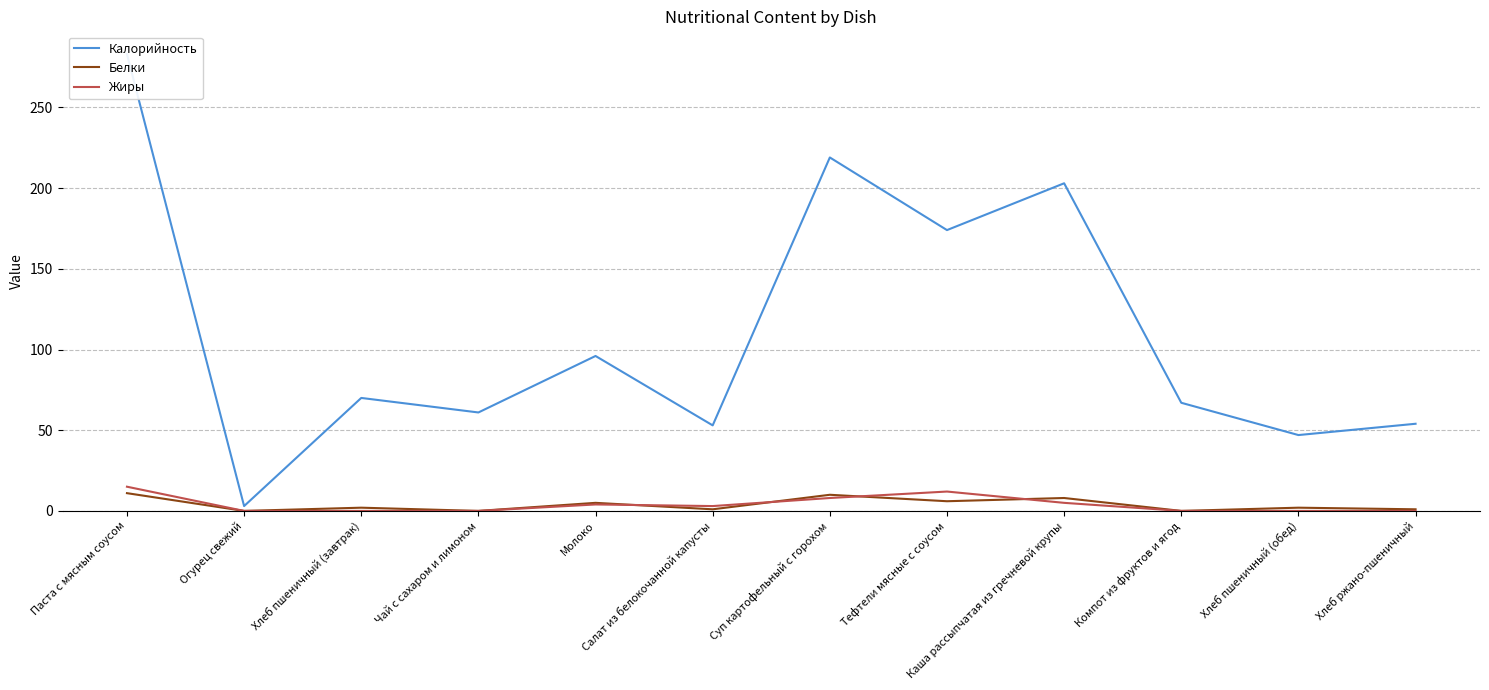

How many interior local valleys does the Калорийность series have?

5